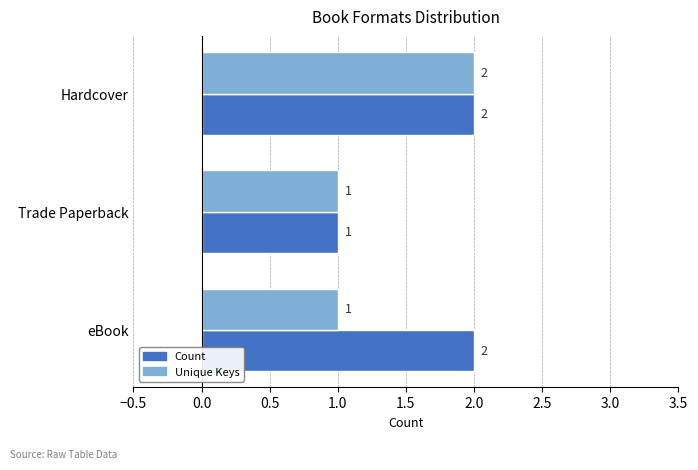

What are all the series names shown in the legend?

Count, Unique Keys